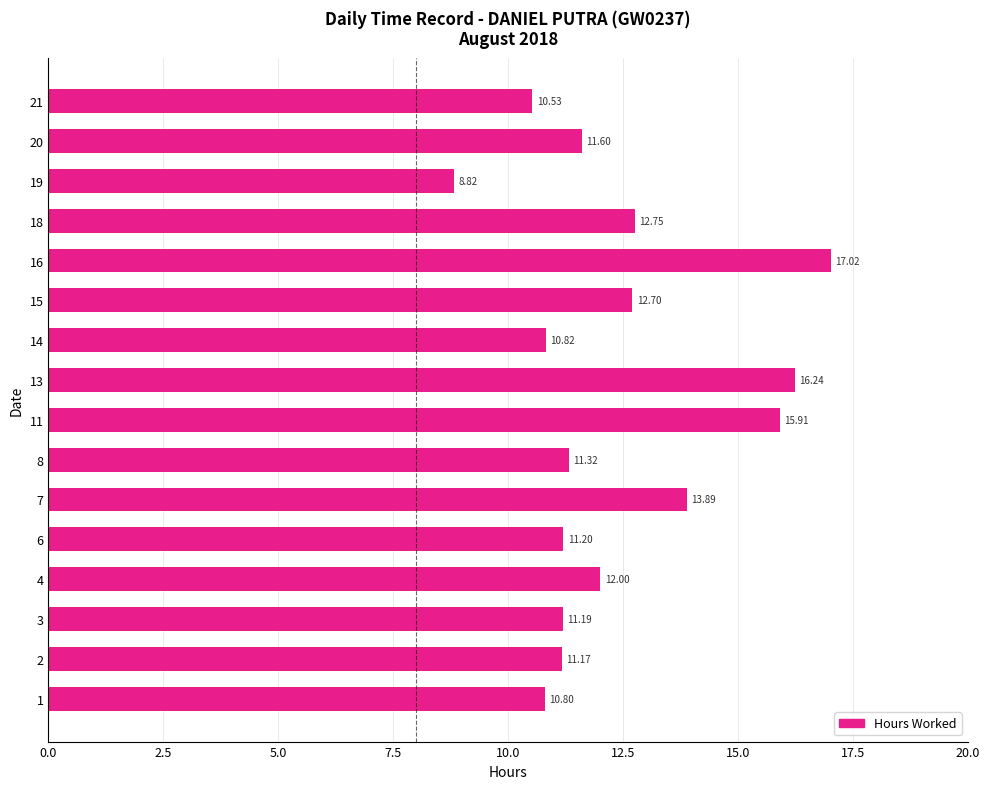

Which label corresponds to the largest value in the chart?

16